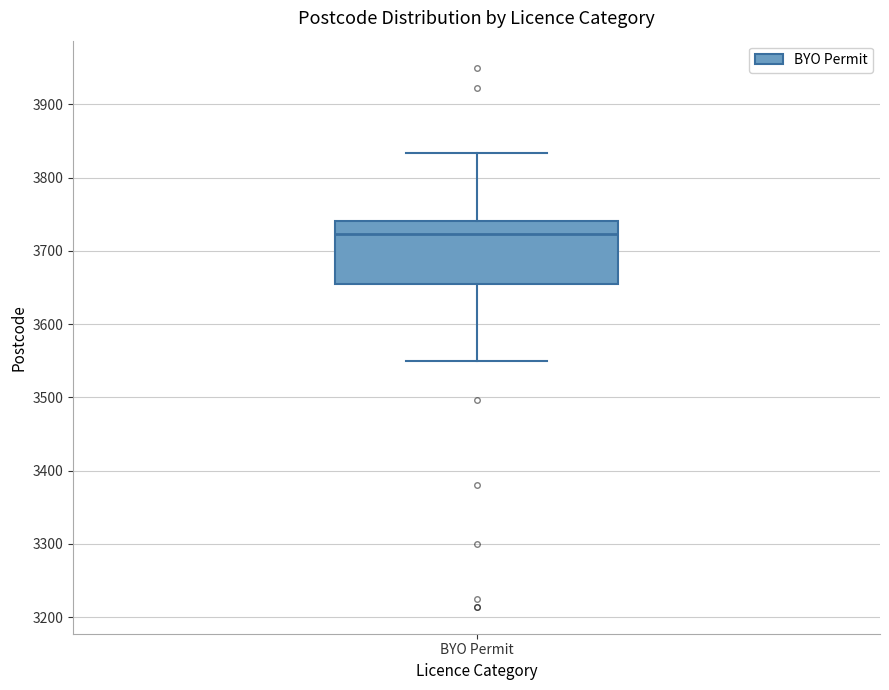

Transcribe this box plot: give where the median line is, the range the box spans, and where the two whiskers end, as read against the y-axis. The values are not printed on the chart, so give them approximately, as read against the axis.

median 3720, box 3660 to 3740, whiskers 3550 to 3830